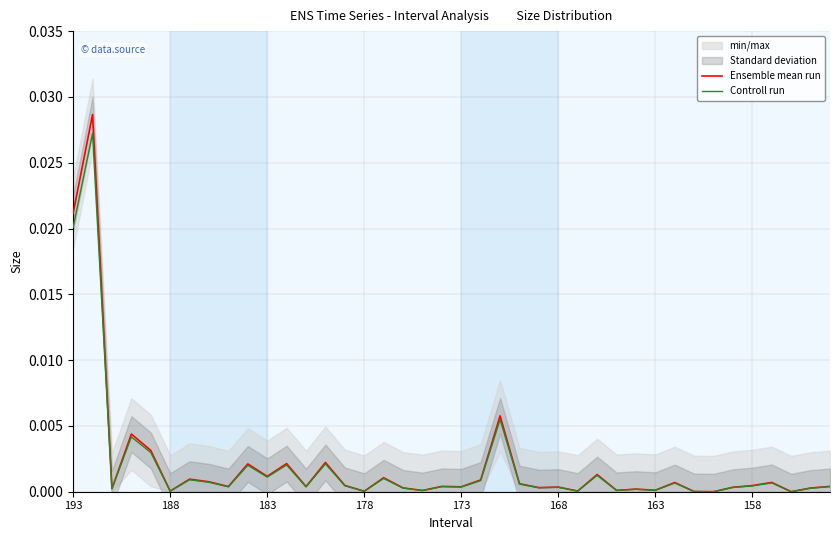

Rank the series by their average value, from lowest to highest.

Controll run, Ensemble mean run